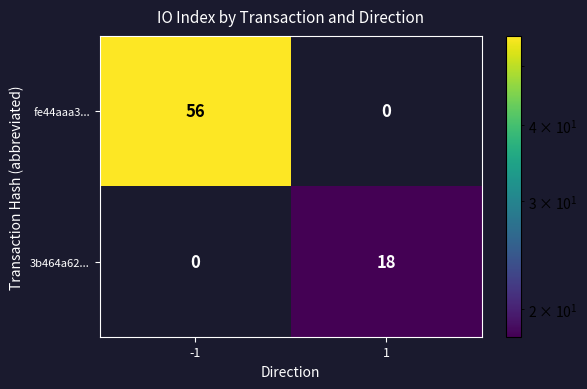

What is the greatest value displayed?

56